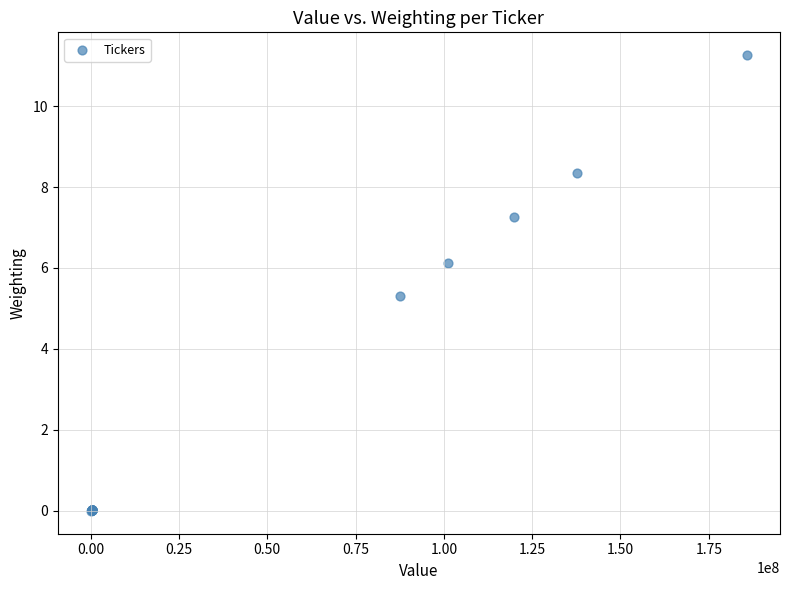

What Y value in the scatter plot is closest to 5?

5.3